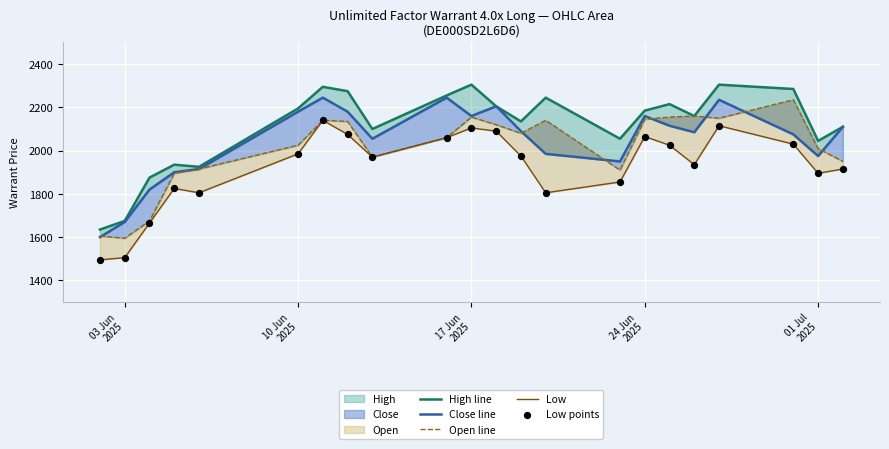

Which series contains the highest Y value?

High line